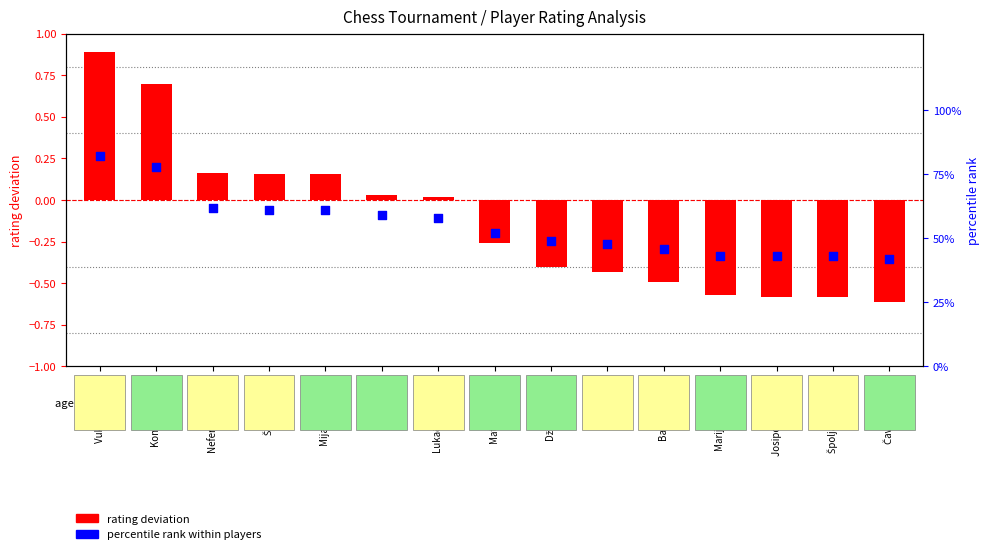

Which series contains the lowest Y value?

rating deviation